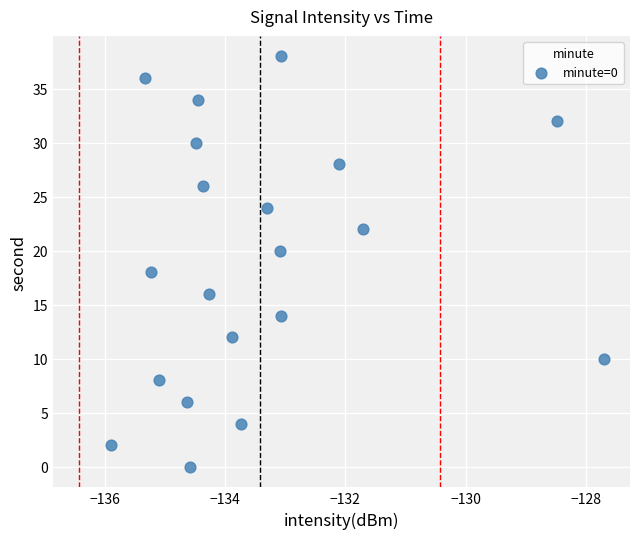

What is the range of Y values (max minus min)?

38